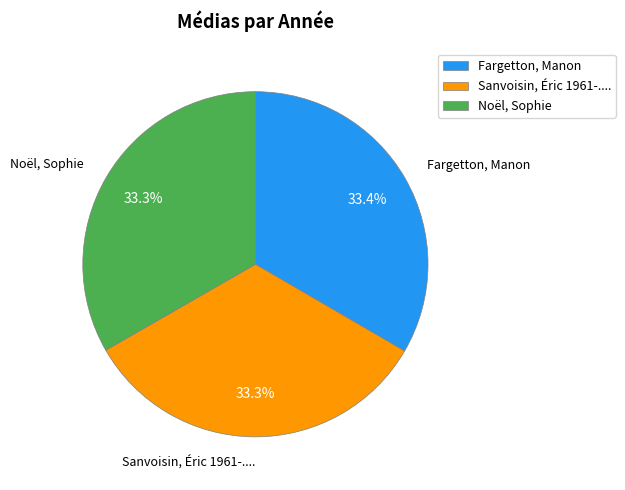

To the nearest percent, what is the average slice percentage?

33%